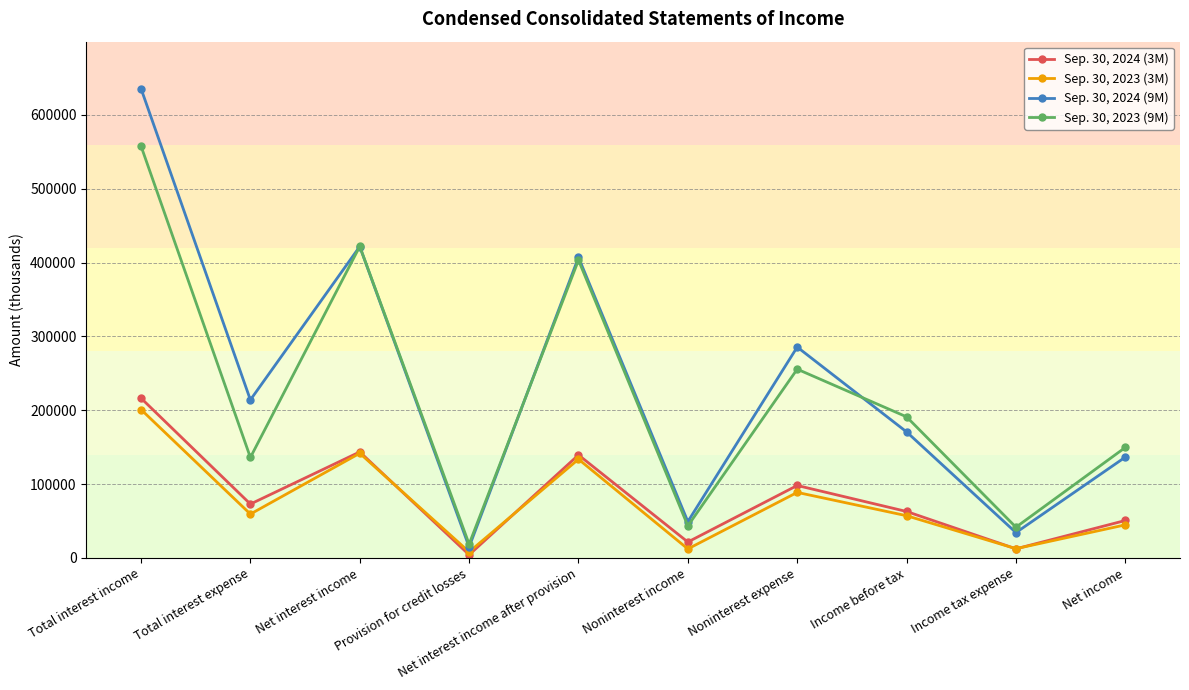

What is the maximum value for Sep. 30, 2024 (9M)?

635671